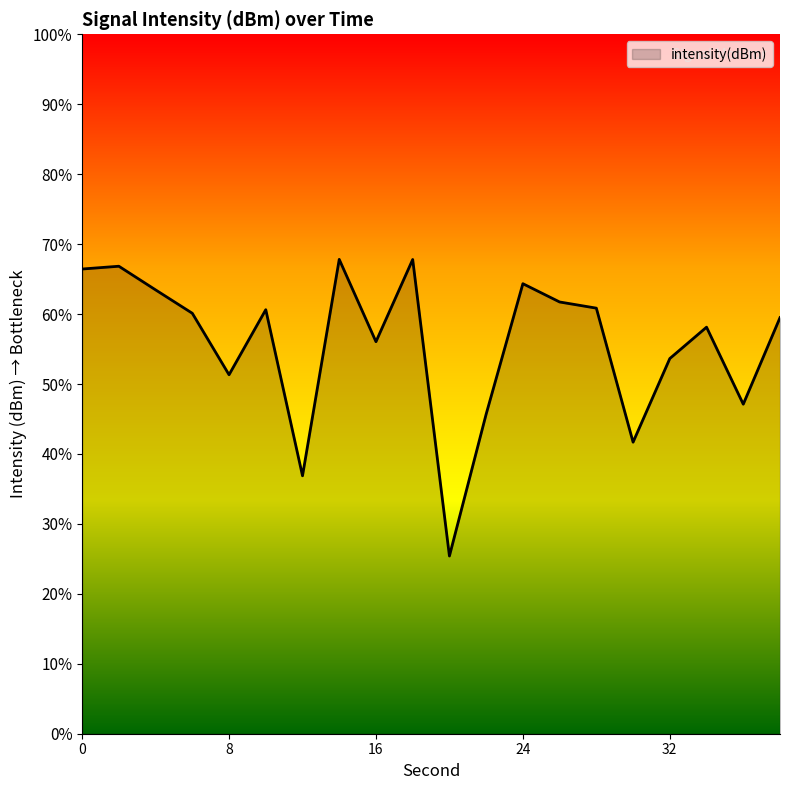

What is the value of the 11th point from the left?

-132.3